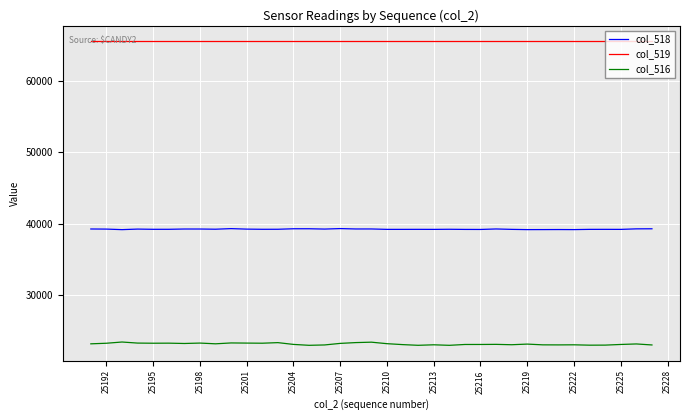

Does the chart display data point markers on the line(s)?

No